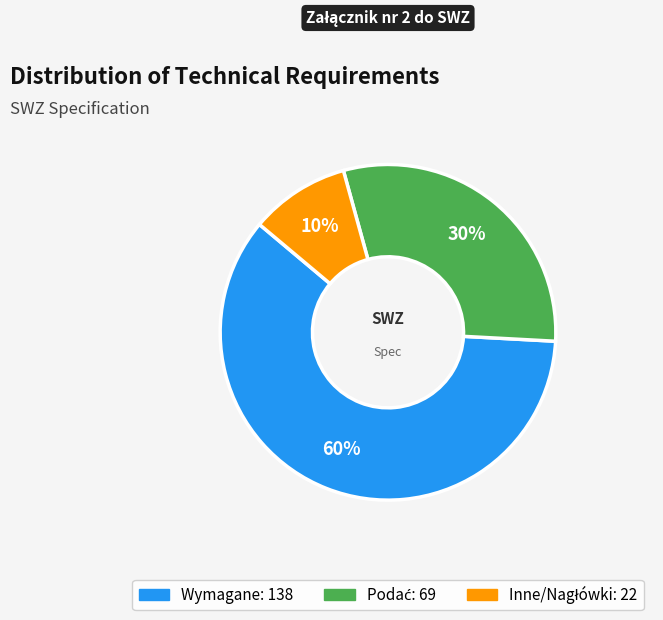

To the nearest percent, what is the average slice percentage?

33%